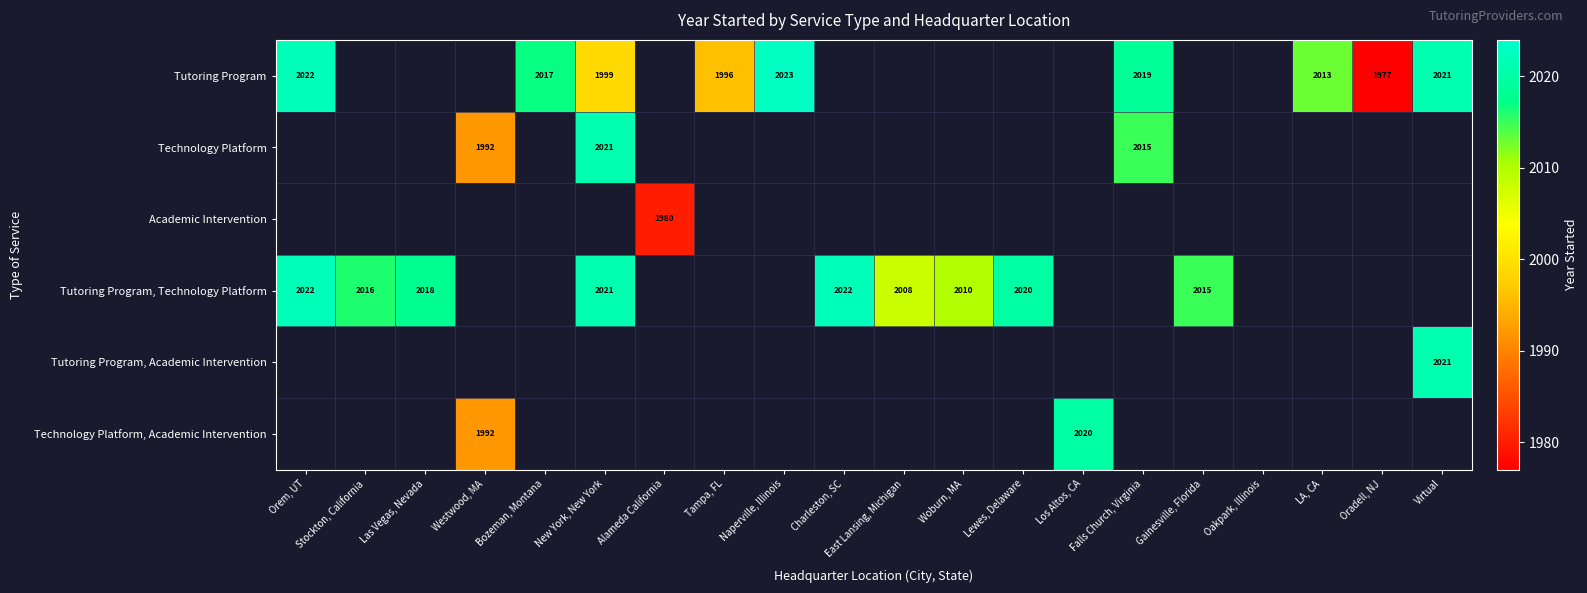

The value of Tutoring Program, Technology Platform at Orem, UT is 2022. True or false?

True